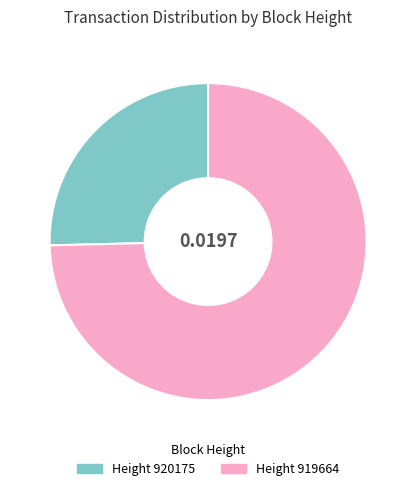

Does any single category account for the majority?

Yes